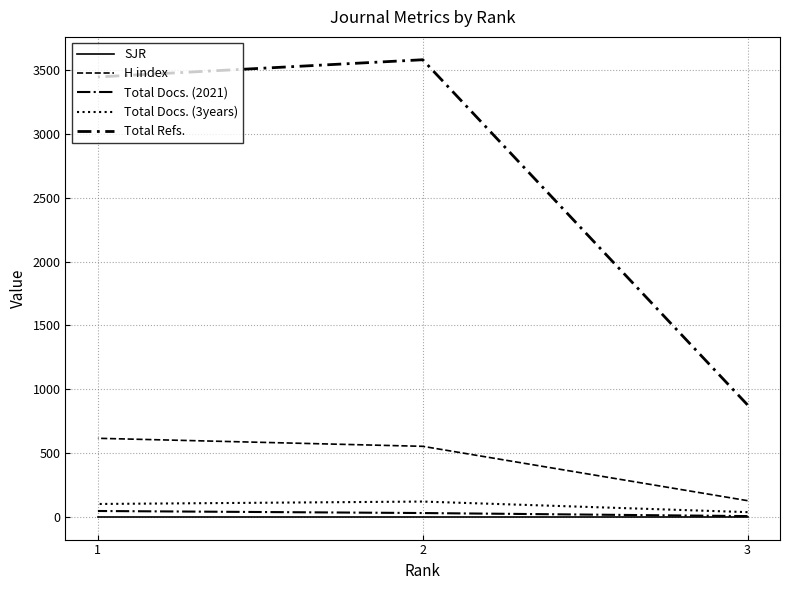

How many lines are shown in the chart?

5